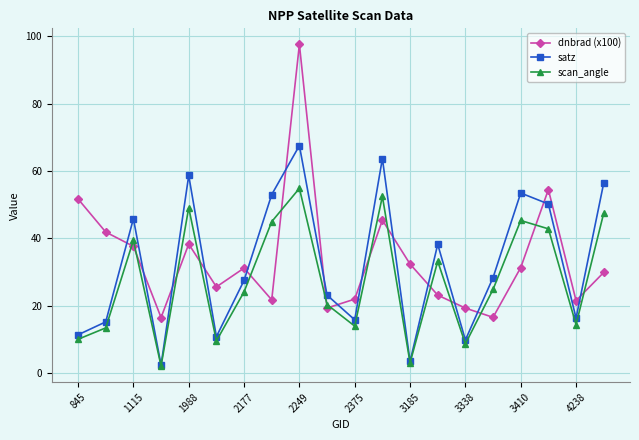

What is the maximum value for scan_angle?

54.9